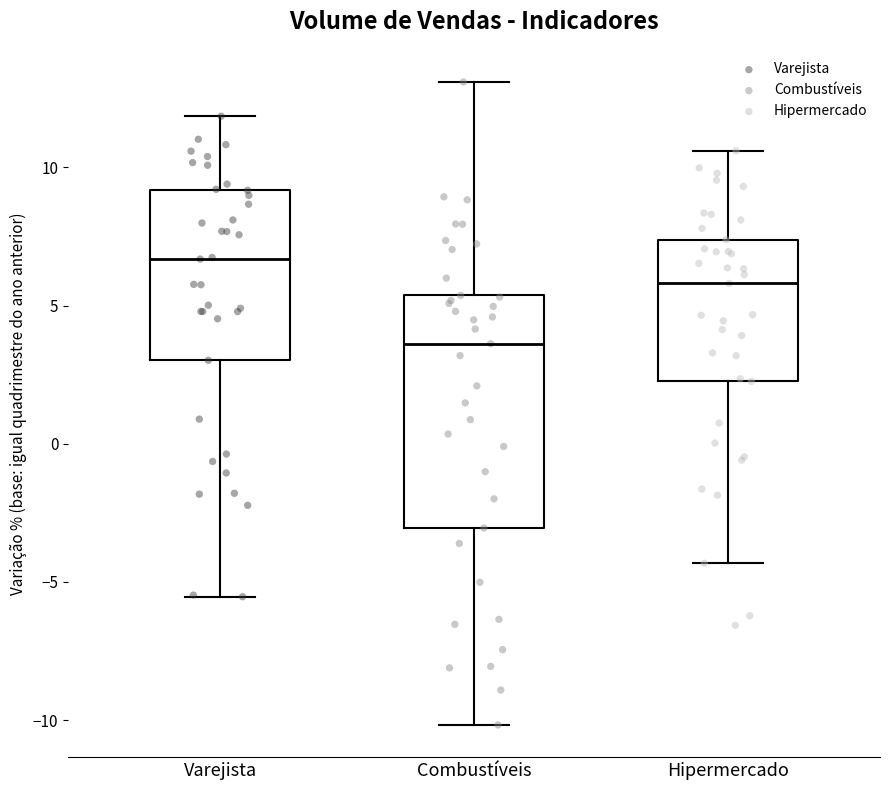

Reading left to right, transcribe this box plot: for each box, give where its median line is, the range the box spans, and where its two whiskers end, as read against the y-axis. The values are not printed on the chart, so give them approximately, as read against the axis.

Varejista: median 6.5, box 3.0 to 9.0, whiskers -5.5 to 12.0
Combustíveis: median 3.5, box -3.0 to 5.5, whiskers -10.0 to 13.0
Hipermercado: median 6.0, box 2.5 to 7.5, whiskers -4.5 to 10.5